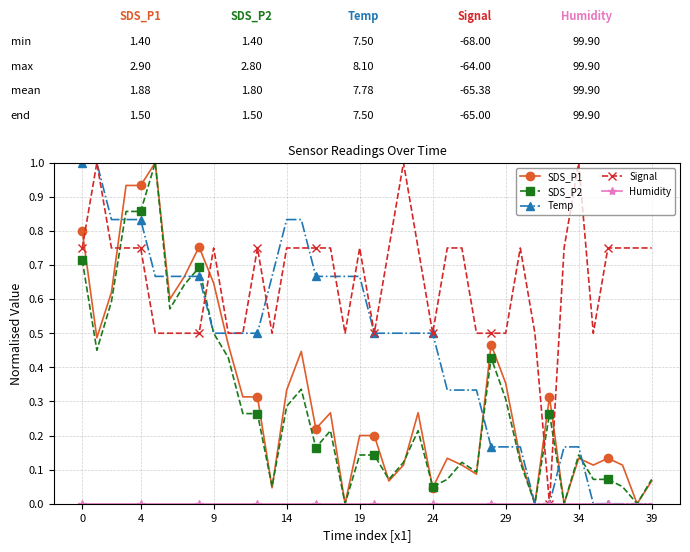

True or false: SDS_P1 has more than 1 points higher than both neighbors.

True